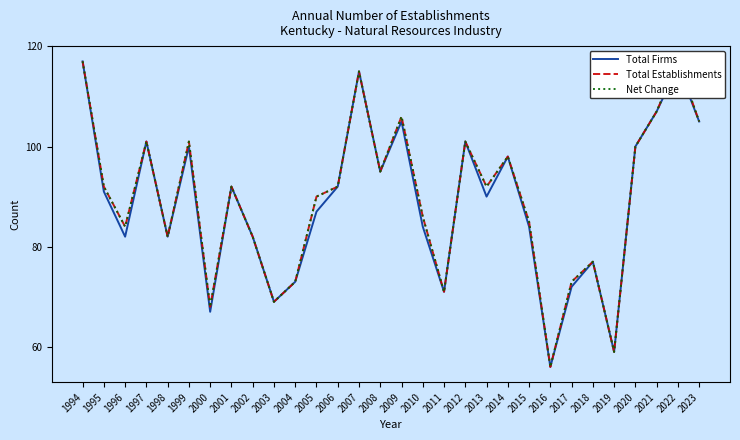

Reading right to left, list all the values displayed in this chart.

Total Firms: 2023=105	2022=116	2021=107	2020=100	2019=59	2018=77	2017=72	2016=56	2015=84	2014=98	2013=90	2012=101	2011=71	2010=84	2009=105	2008=95	2007=115	2006=92	2005=87	2004=73	2003=69	2002=82	2001=92	2000=67	1999=100	1998=82	1997=101	1996=82	1995=91	1994=117
Total Establishments: 2023=105	2022=117	2021=107	2020=100	2019=59	2018=77	2017=73	2016=56	2015=85	2014=98	2013=92	2012=101	2011=71	2010=86	2009=106	2008=95	2007=115	2006=92	2005=90	2004=73	2003=69	2002=82	2001=92	2000=68	1999=101	1998=82	1997=101	1996=84	1995=92	1994=117
Net Change: 2023=105	2022=117	2021=107	2020=100	2019=59	2018=77	2017=73	2016=56	2015=85	2014=98	2013=92	2012=101	2011=71	2010=86	2009=106	2008=95	2007=115	2006=92	2005=90	2004=73	2003=69	2002=82	2001=92	2000=68	1999=101	1998=82	1997=101	1996=84	1995=92	1994=117